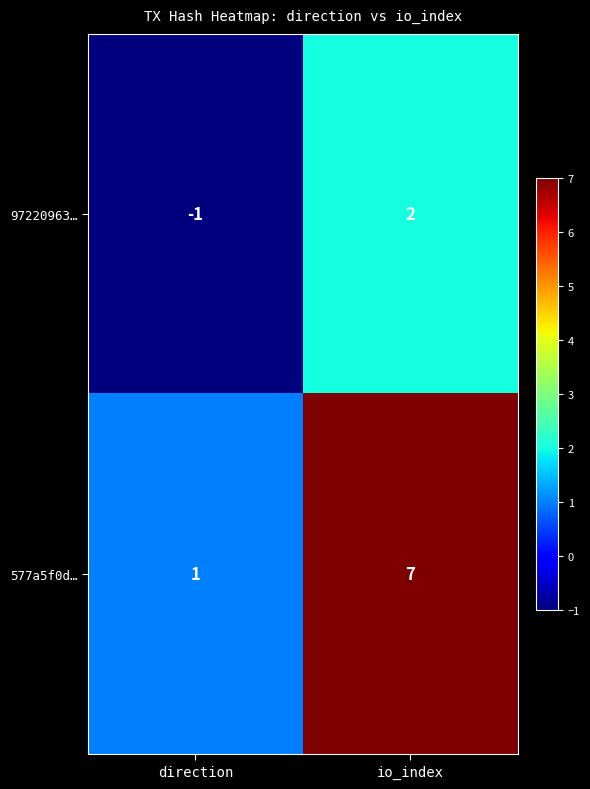

What is the difference between the 97220963… values at io_index and direction?

3